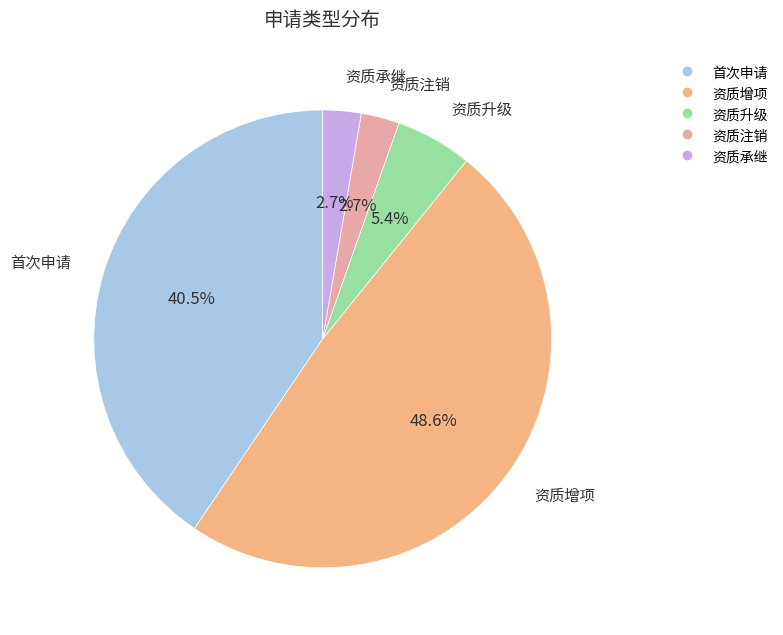

How many slices are in this pie chart?

5